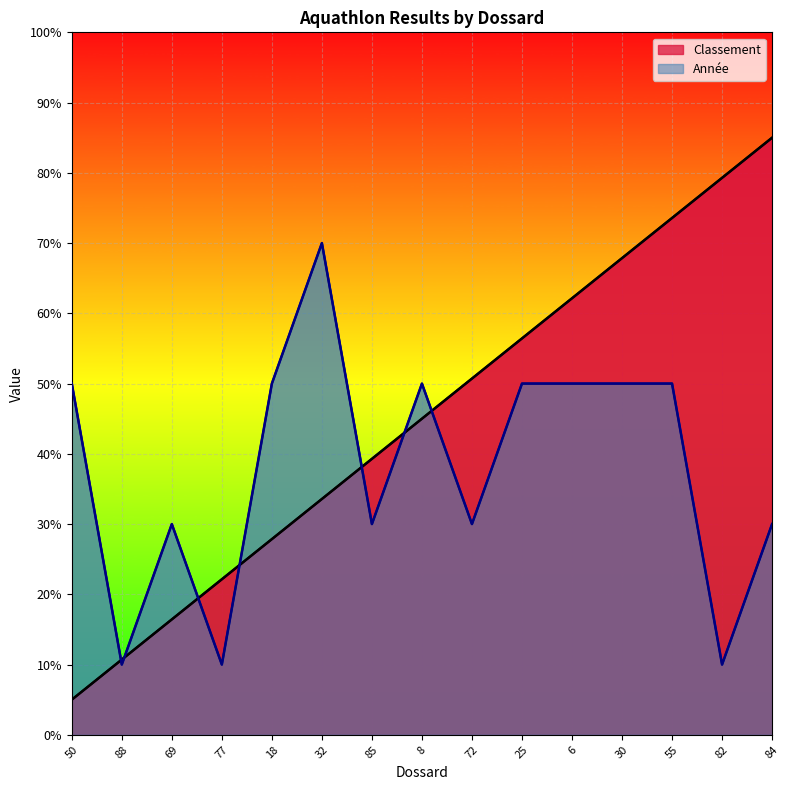

True or false: Classement and Année intersect in this chart.

True